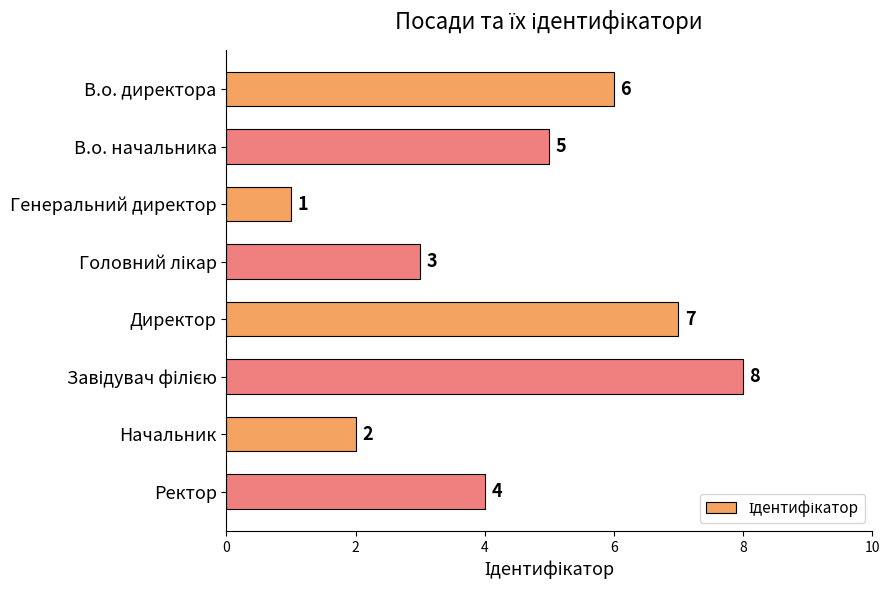

Reading top to bottom, what are all the values shown in this chart?

6	5	1	3	7	8	2	4